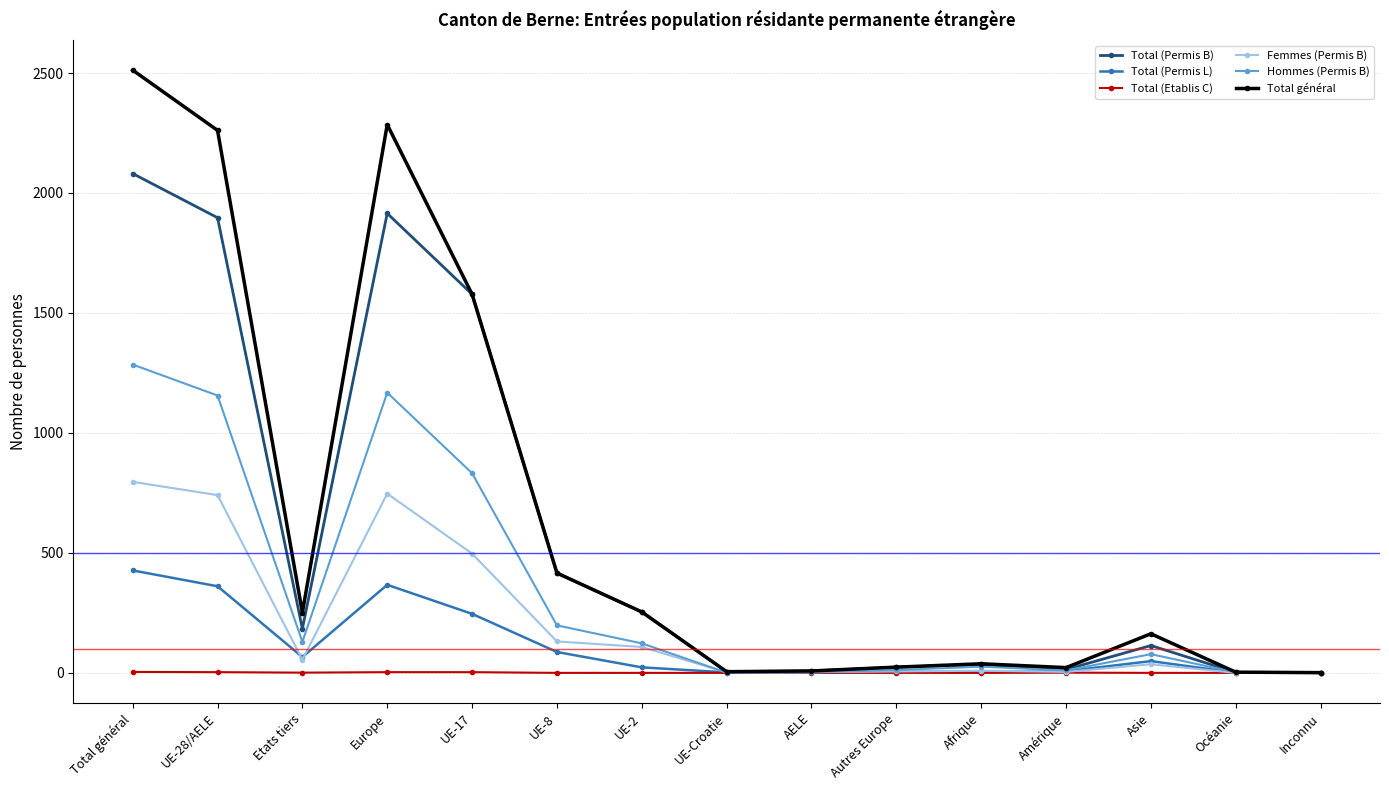

Which series changed the most between Total général and Inconnu?

Total général